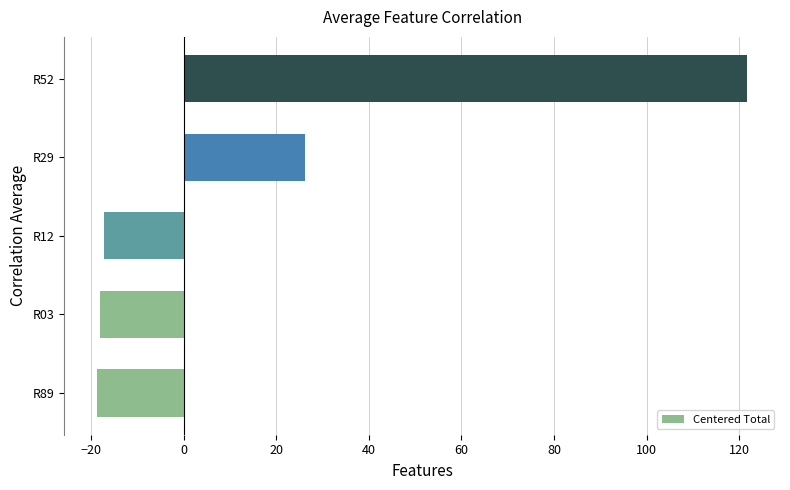

What is the change in value from R12 to R52?

+139.1